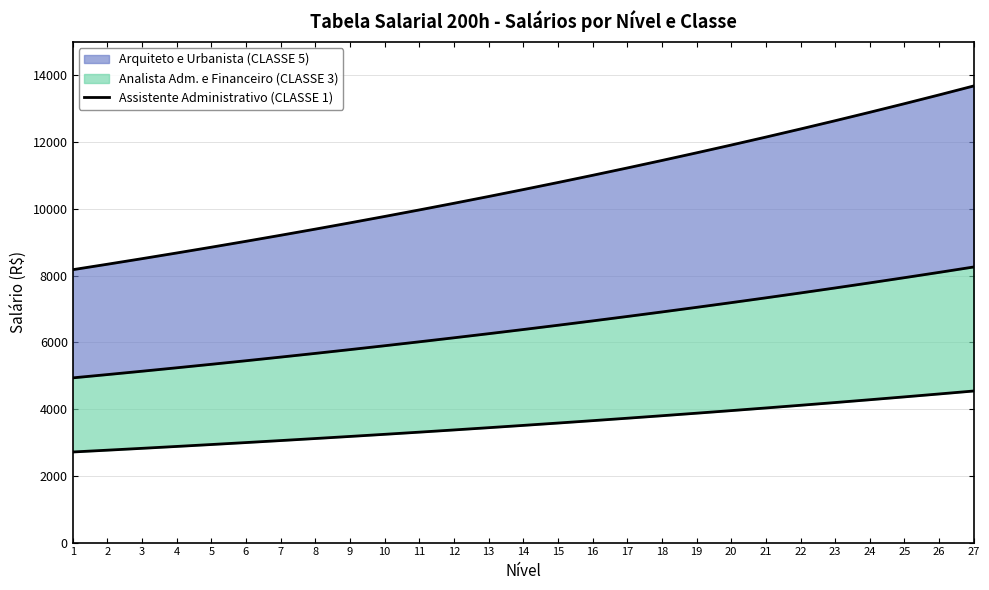

True or false: the data has more than 0 interior local peaks.

False